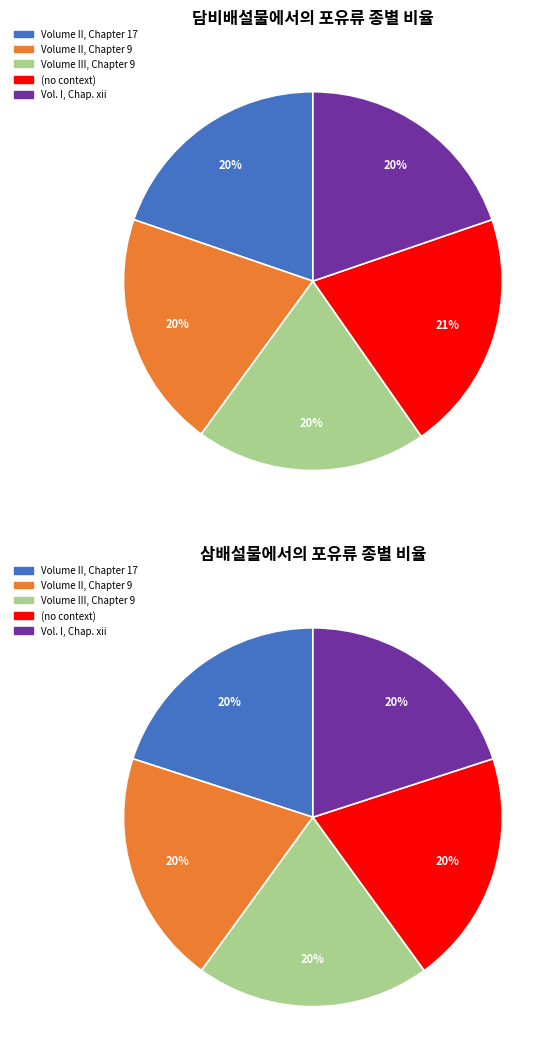

Which slice is the largest?

(no context)